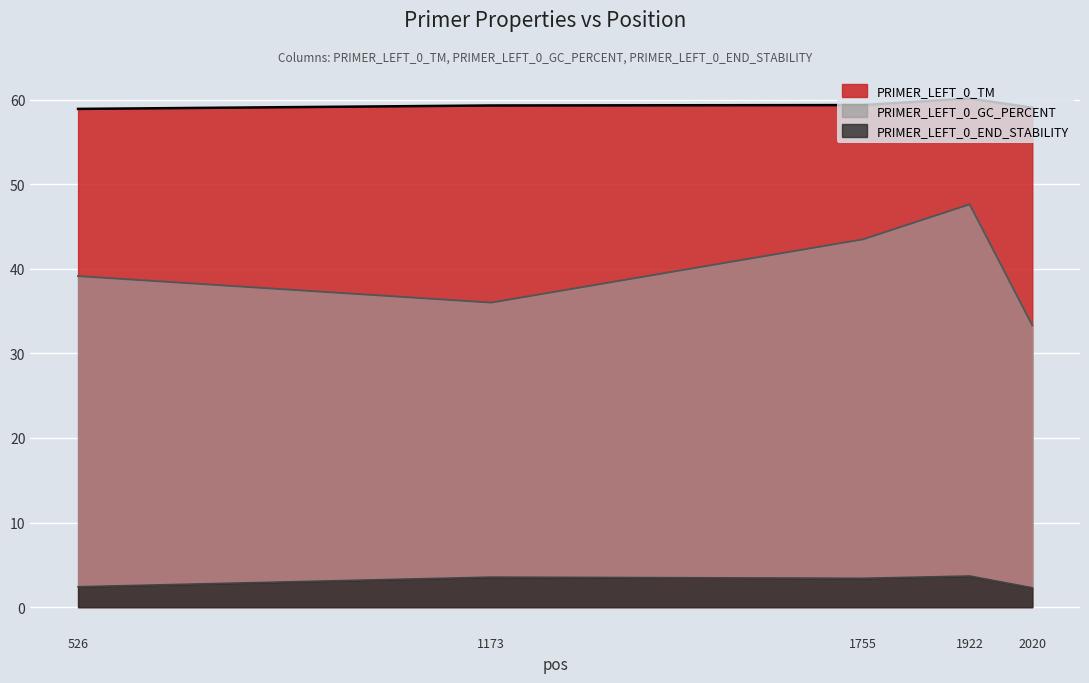

List the series in order of their overall mean, highest first.

PRIMER_LEFT_0_TM, PRIMER_LEFT_0_GC_PERCENT, PRIMER_LEFT_0_END_STABILITY